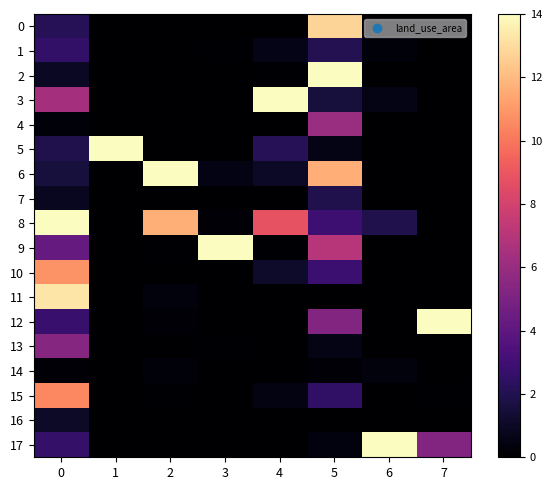

How many distinct data groups are displayed?

18